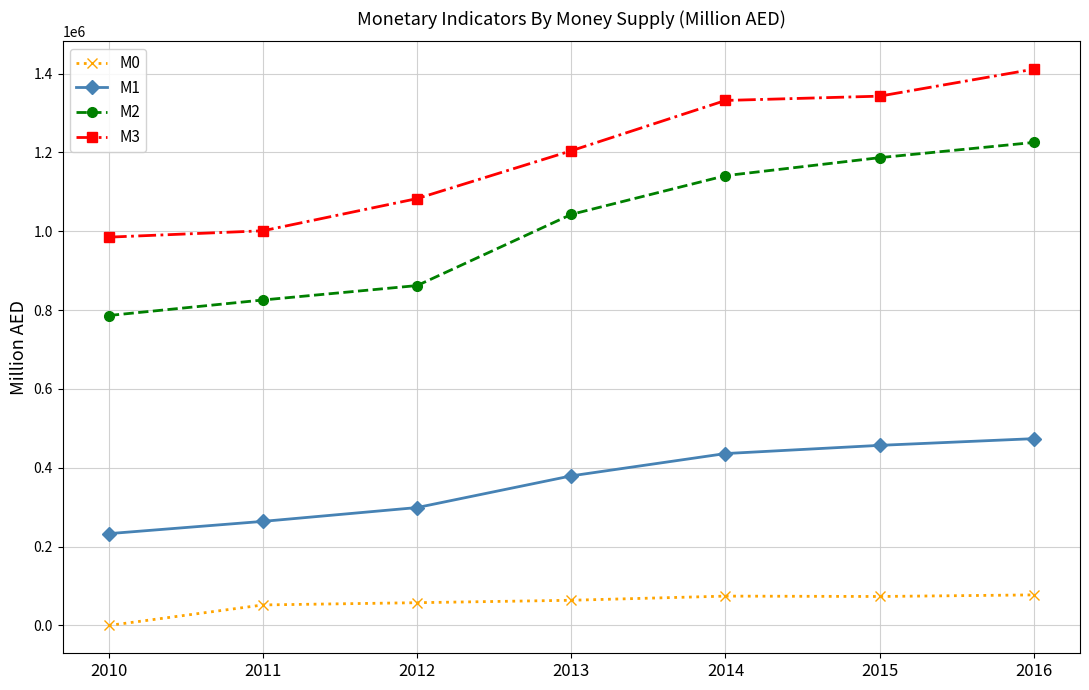

The M2 series shows 1506182.4 at 2012. True or false?

False